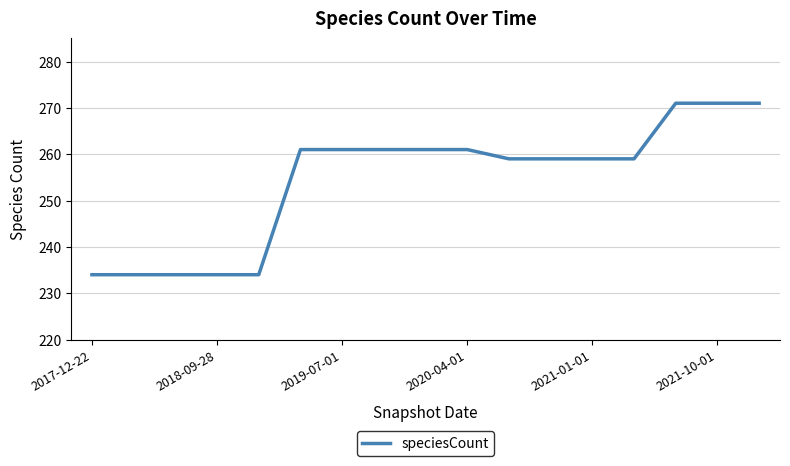

What is the difference between the maximum and minimum values?

37